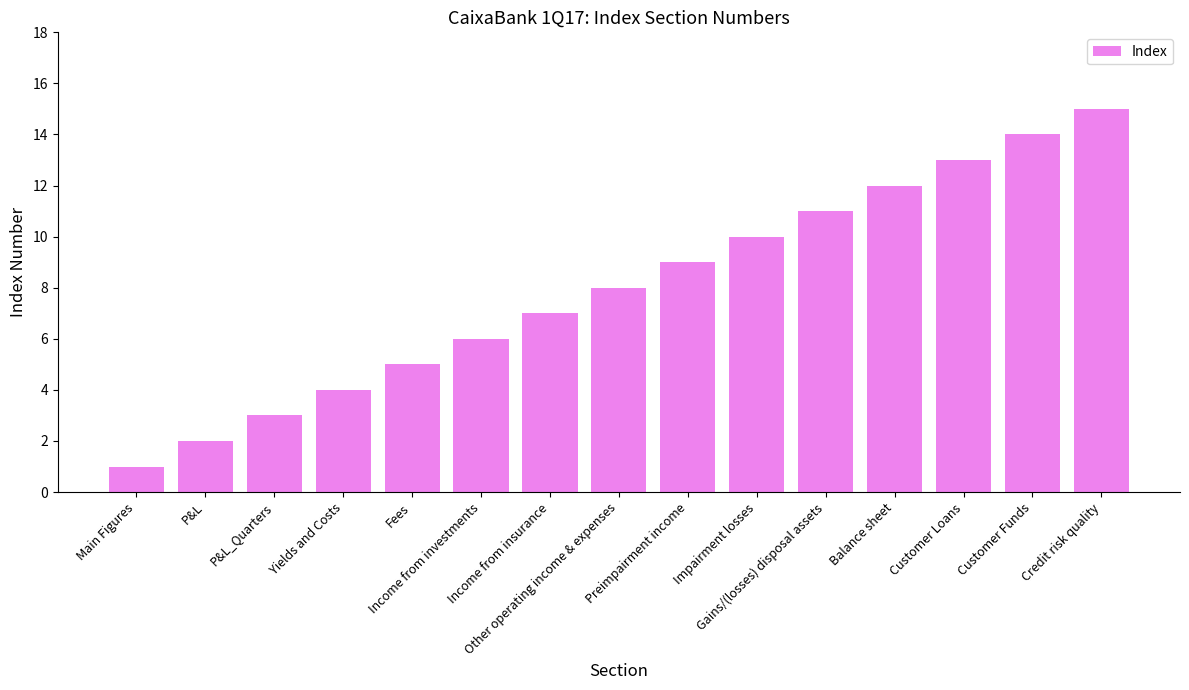

What is the label of the 4th bar from the right?

Balance sheet